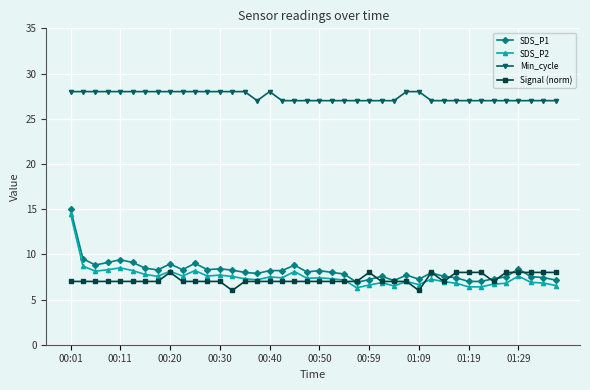

How many lines are shown in the chart?

4